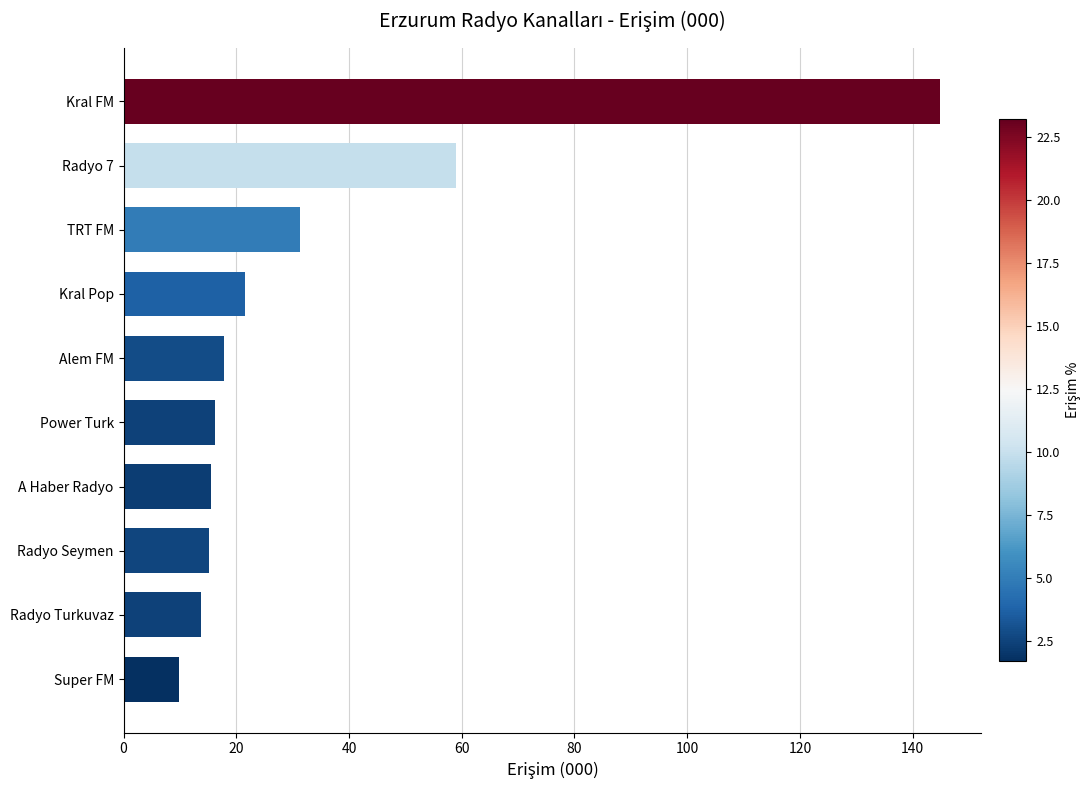

What is the difference between the values at Power Turk and Kral Pop?

5.2